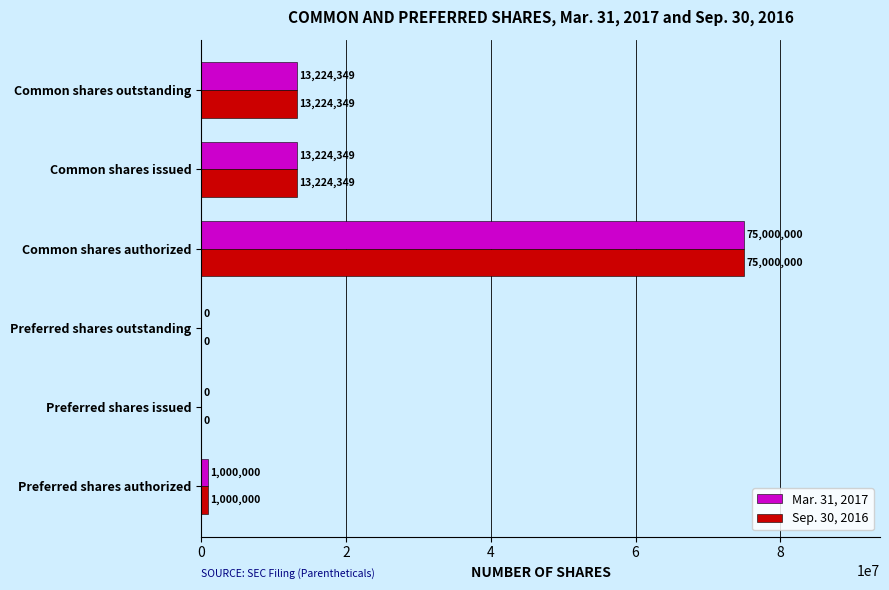

What is the approximate value of Mar. 31, 2017 at Preferred shares authorized, to the nearest 10?

1000000